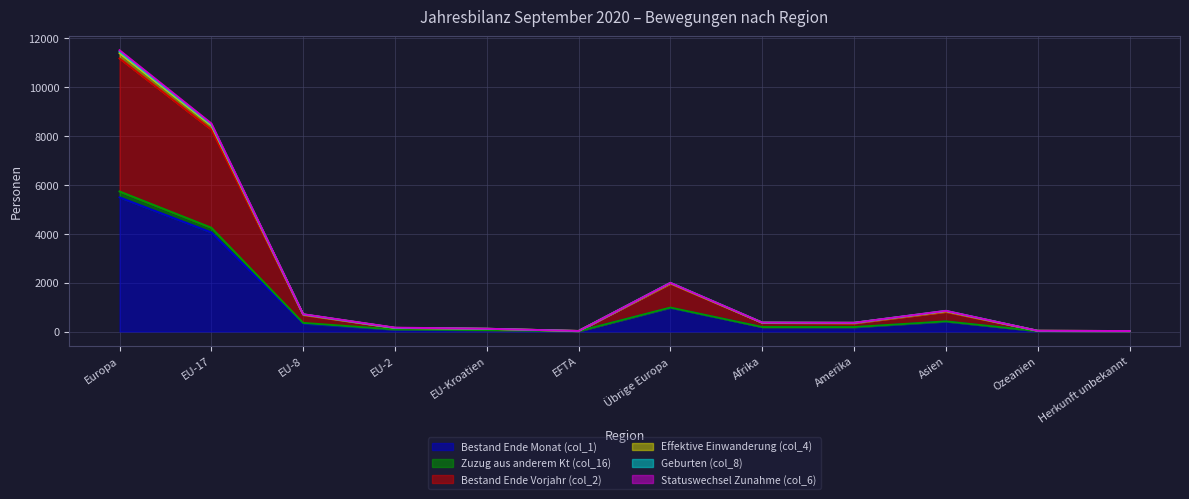

What position from the right is Übrige Europa?

6